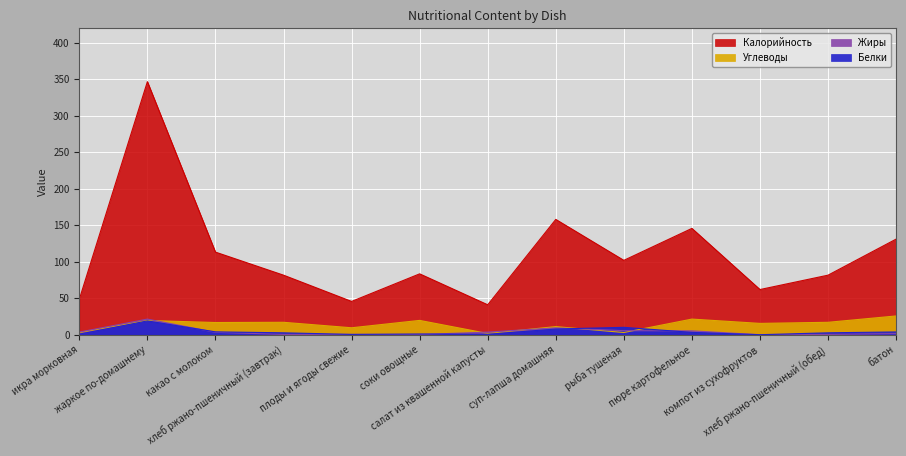

True or false: Калорийность and Белки intersect in this chart.

False